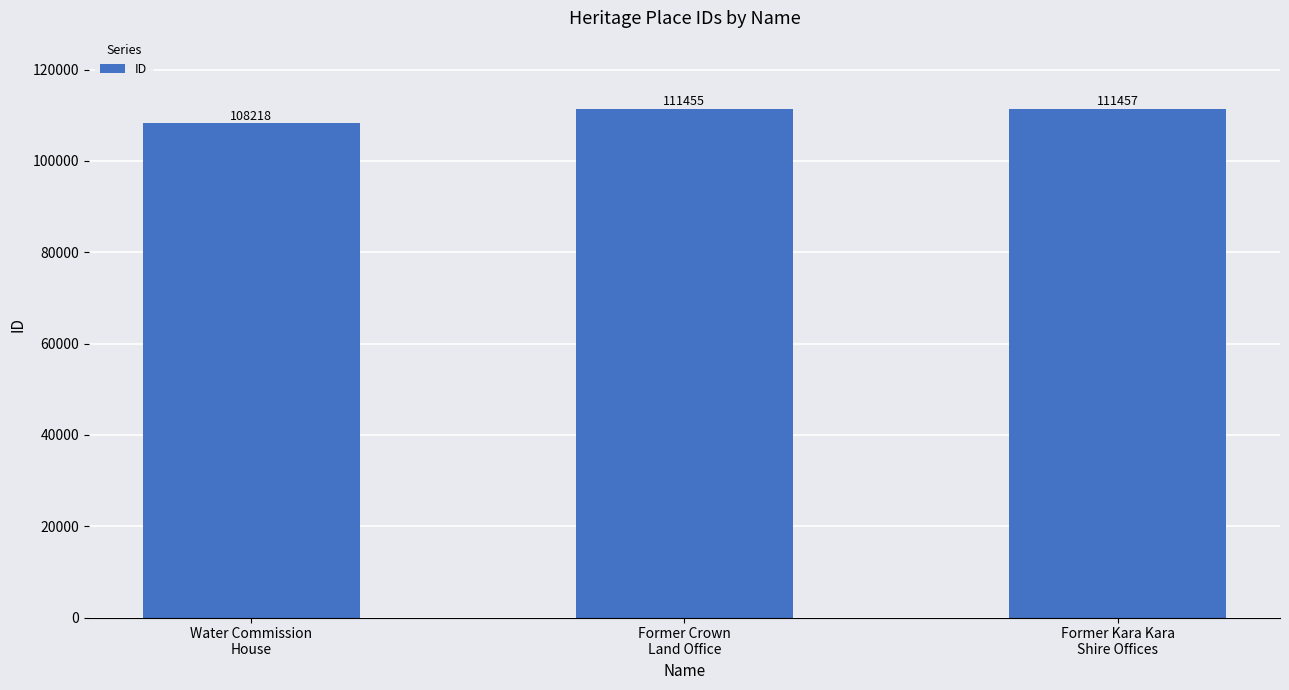

The value at Former Crown
Land Office is 111455. True or false?

True